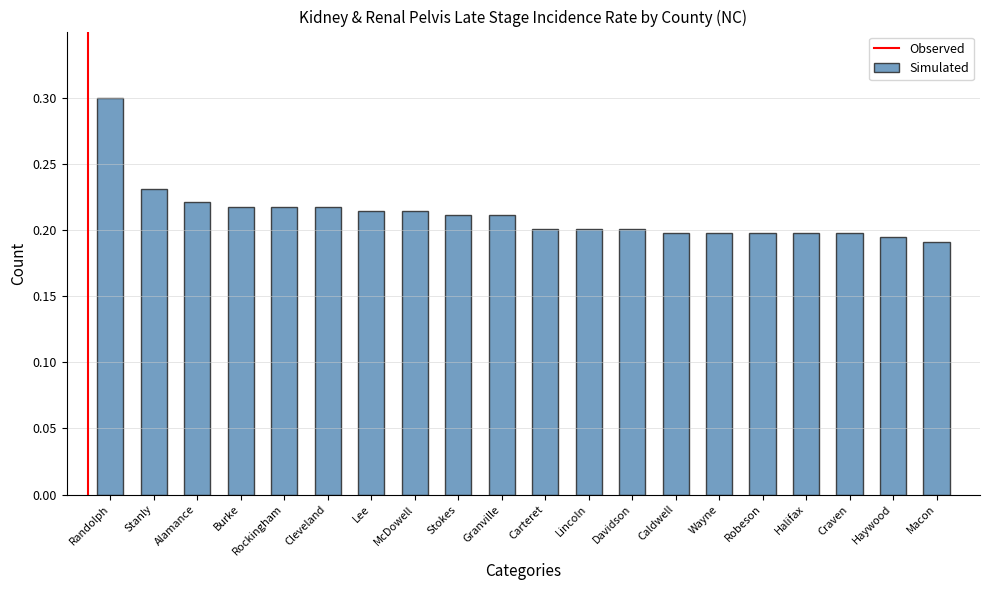

The chart shows a value of 0.2 at Cleveland. True or false?

True